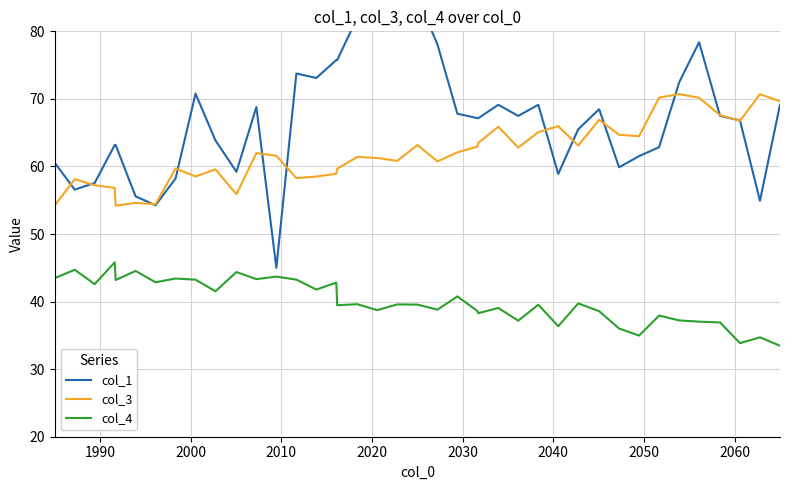

True or false: col_3 and col_4 cross at least once.

False